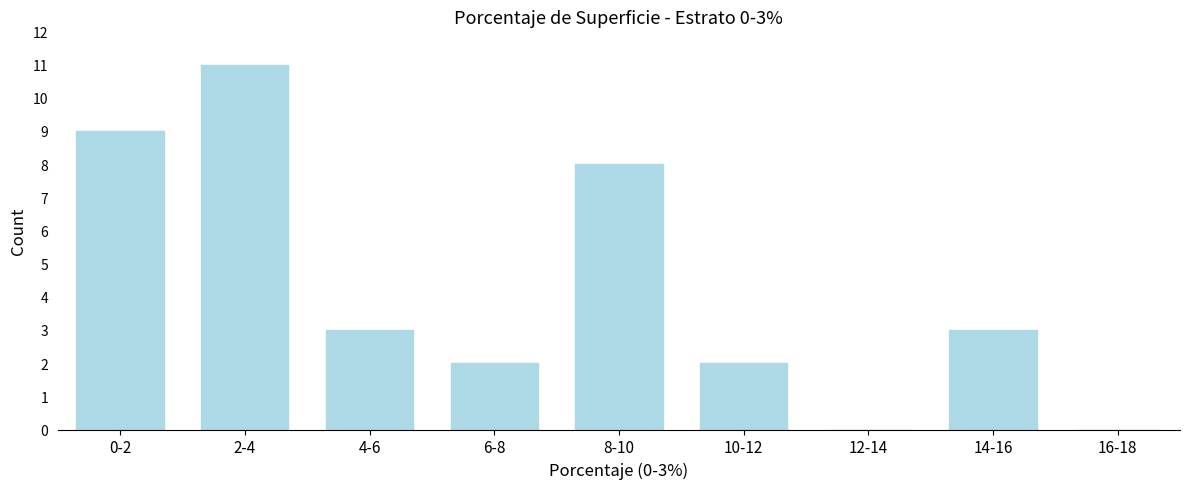

Reading right to left, transcribe all the data shown in this chart.

16-18=0	14-16=3	12-14=0	10-12=2	8-10=8	6-8=2	4-6=3	2-4=11	0-2=9